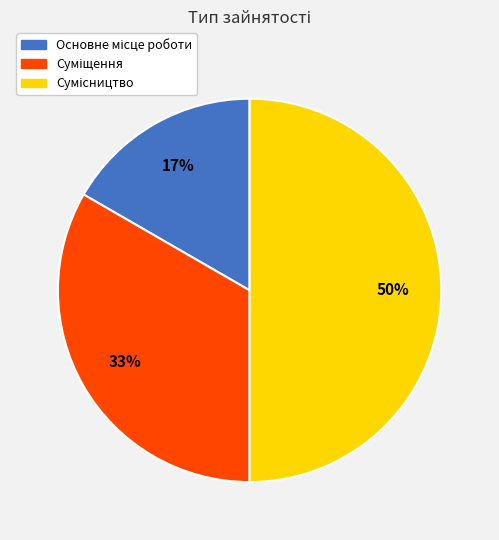

To the nearest percent, what is the difference between the largest and smallest slice percentages?

33%